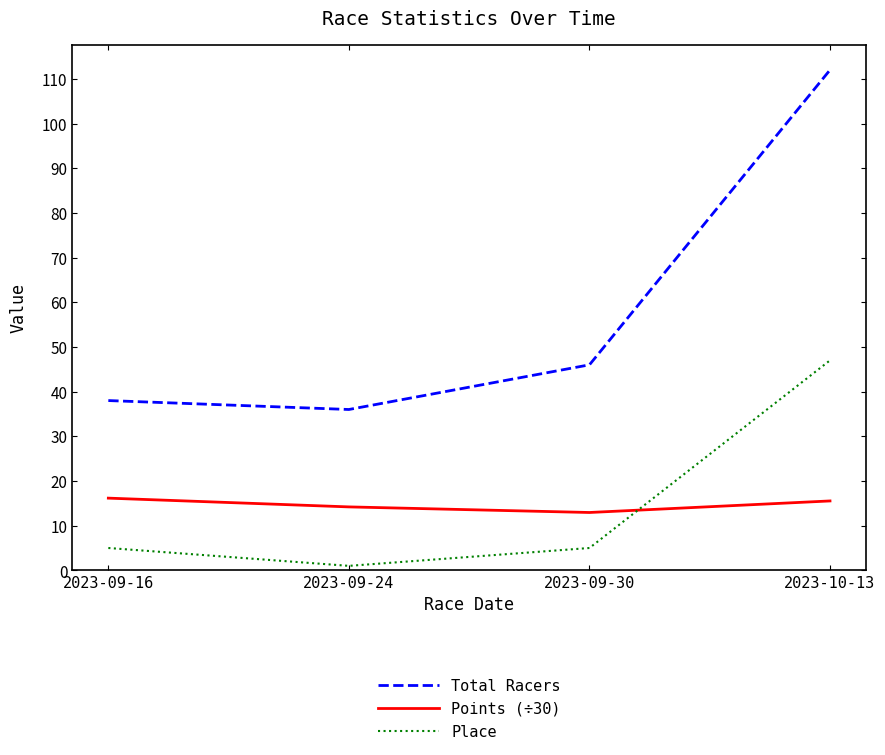

What are all the series names shown in the legend?

Total Racers, Points (÷30), Place